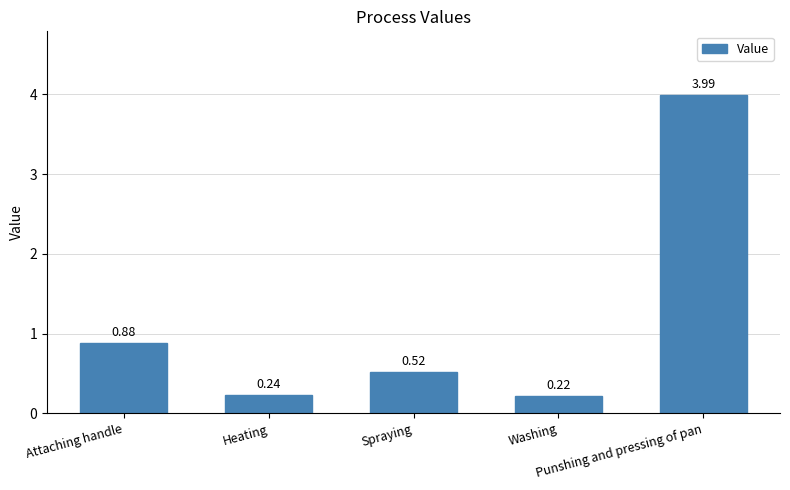

What is the average value?

1.2